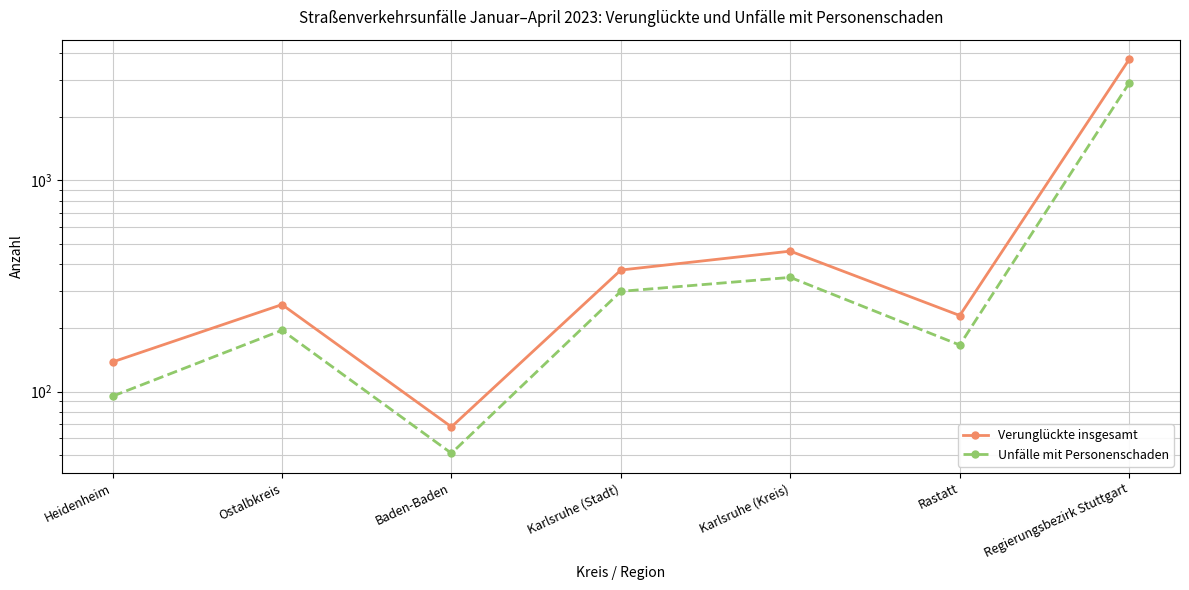

Reading right to left, what are all the values shown in this chart?

Verunglückte insgesamt: Regierungsbezirk Stuttgart=3739	Rastatt=229	Karlsruhe (Kreis)=462	Karlsruhe (Stadt)=376	Baden-Baden=68	Ostalbkreis=258	Heidenheim=138
Unfälle mit Personenschaden: Regierungsbezirk Stuttgart=2887	Rastatt=166	Karlsruhe (Kreis)=347	Karlsruhe (Stadt)=298	Baden-Baden=51	Ostalbkreis=195	Heidenheim=95